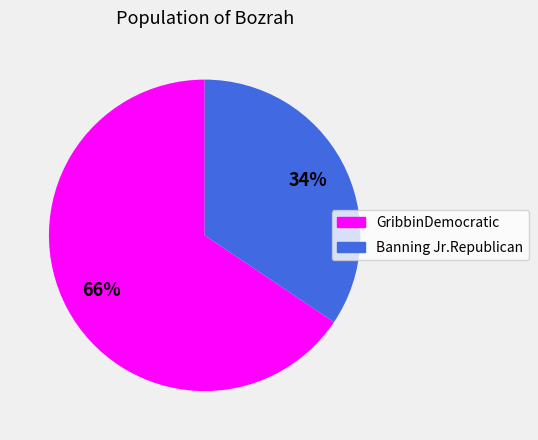

To the nearest percent, what is the combined percentage of GribbinDemocratic and Banning Jr.Republican?

100%